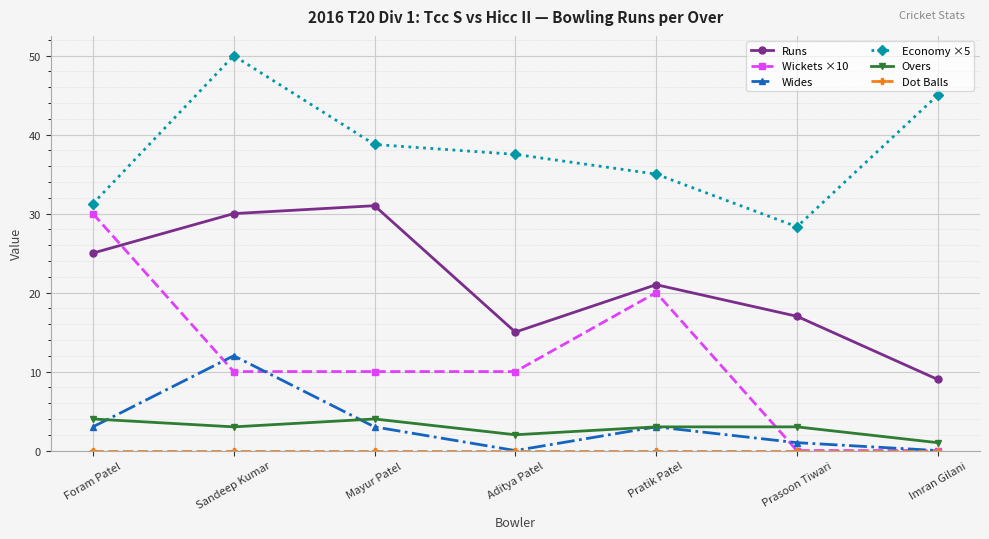

How many lines are shown in the chart?

6